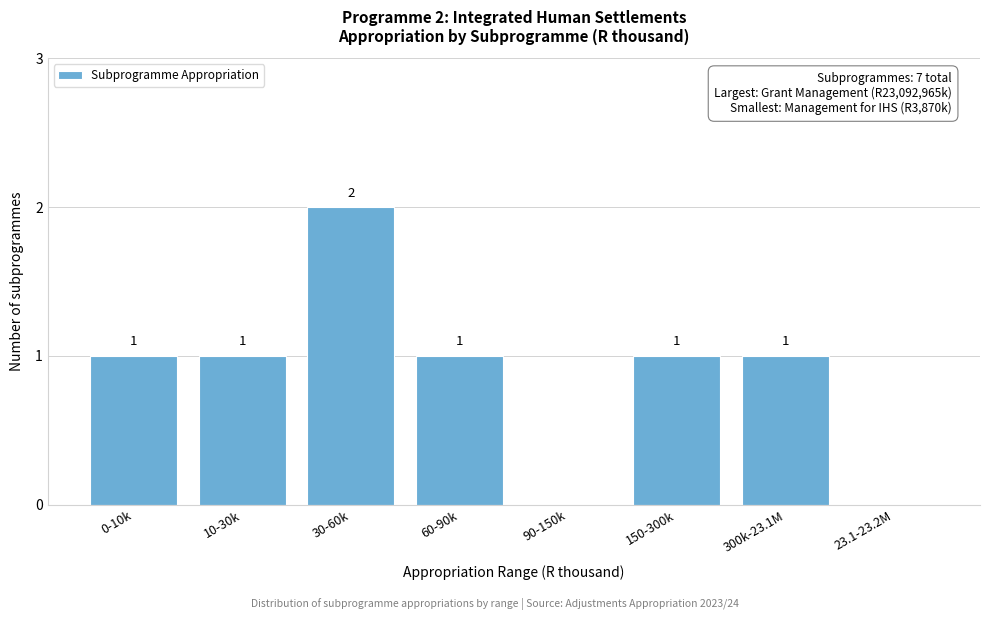

Reading right to left, extract all data points from this chart.

23.1-23.2M=0	300k-23.1M=1	150-300k=1	90-150k=0	60-90k=1	30-60k=2	10-30k=1	0-10k=1